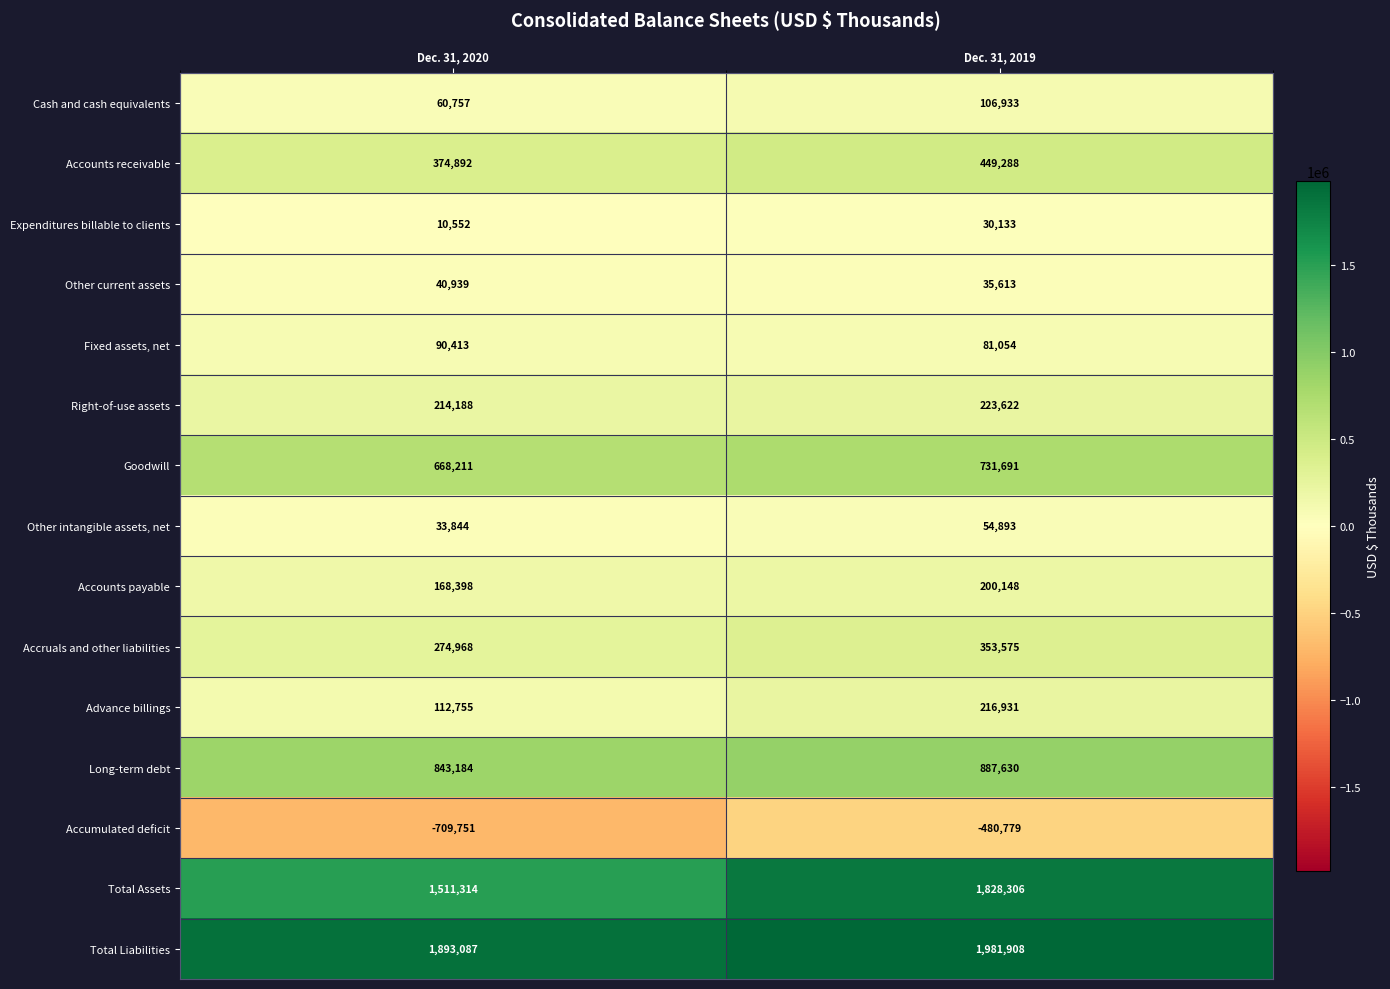

The value of Accounts payable at Dec. 31, 2019 is 280247. True or false?

False